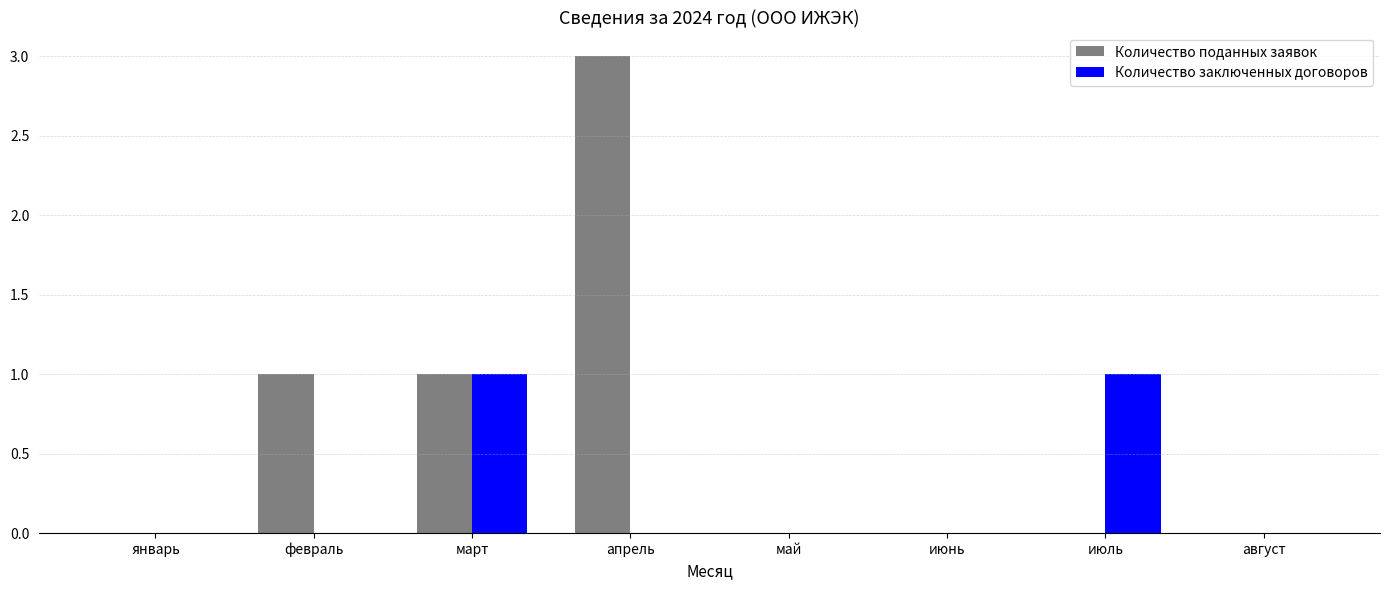

Which category has the highest value in the Количество поданных заявок series?

апрель